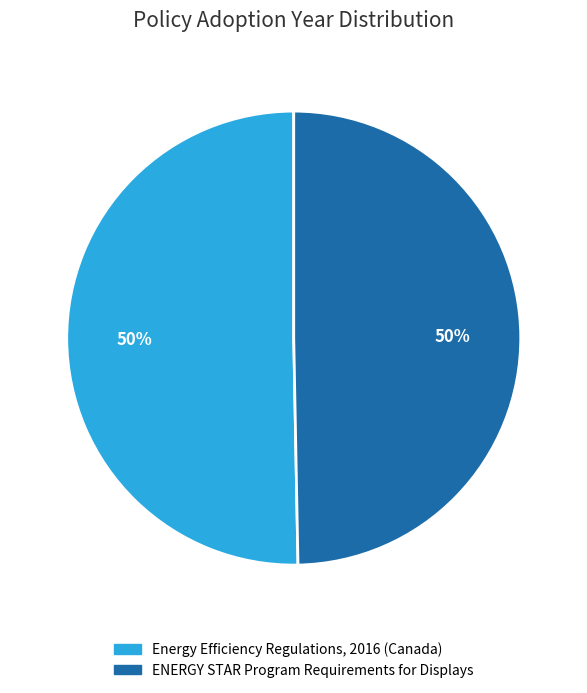

Is it true that Energy Efficiency Regulations, 2016 (Canada) is 50% of the pie?

True